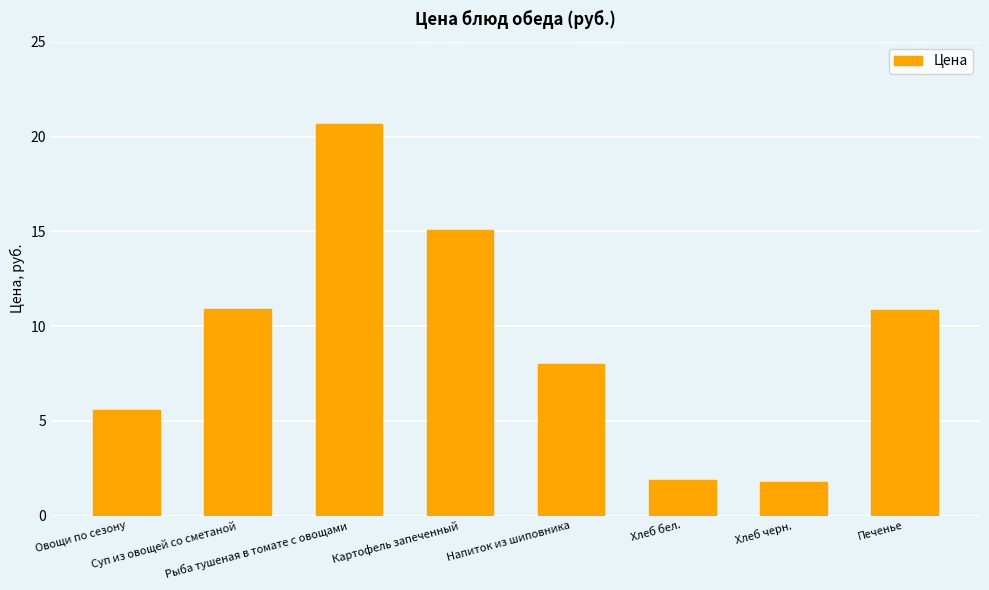

What is the difference between the maximum and minimum values?

18.8